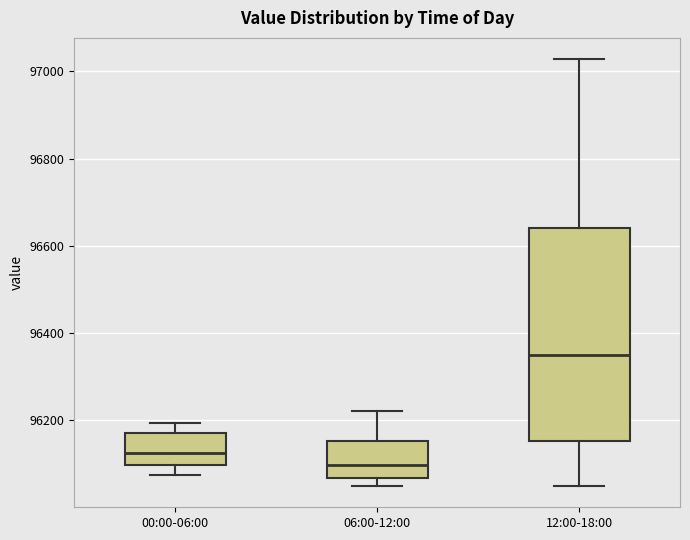

Reading left to right, transcribe this box plot: for each box, give where its median line is, the range the box spans, and where its two whiskers end, as read against the y-axis. The values are not printed on the chart, so give them approximately, as read against the axis.

00:00-06:00: median 96120, box 96100 to 96180, whiskers 96080 to 96200
06:00-12:00: median 96100, box 96060 to 96160, whiskers 96040 to 96220
12:00-18:00: median 96340, box 96160 to 96640, whiskers 96040 to 97020